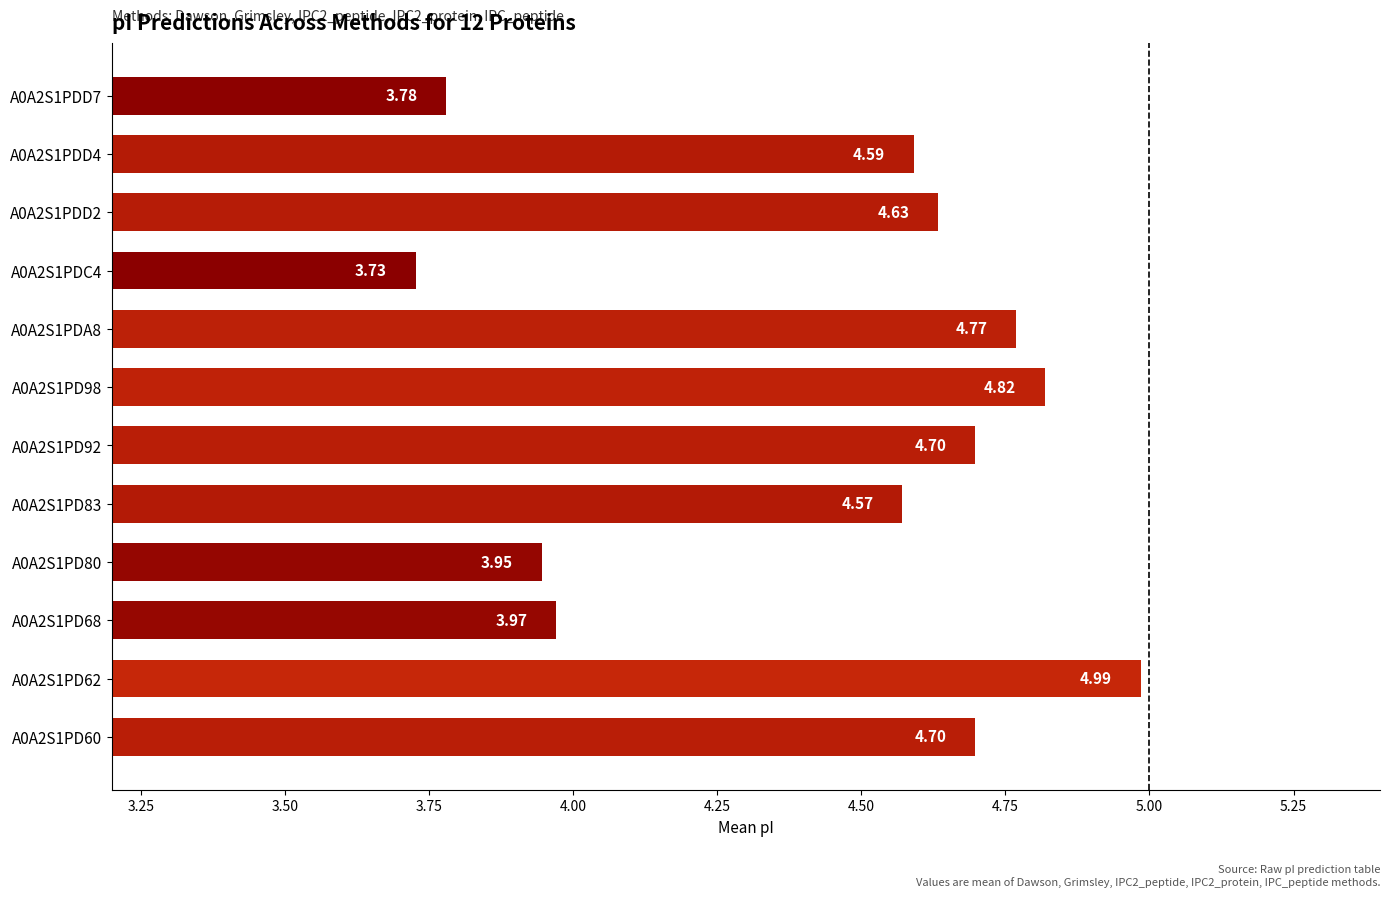

What is the difference between the maximum and minimum values?

1.3